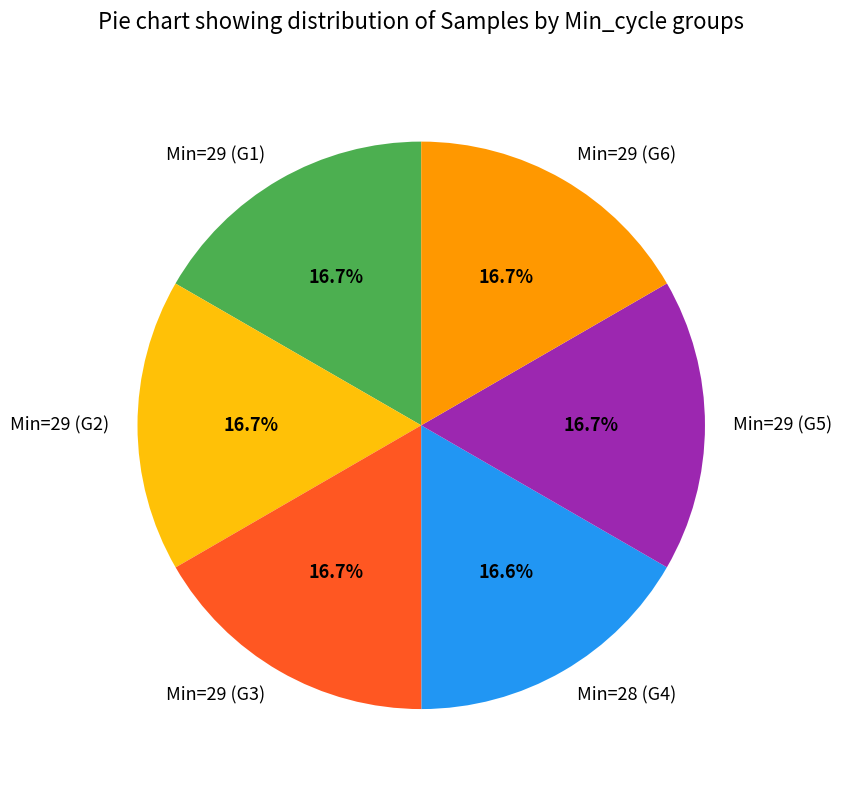

To the nearest percent, what is the average slice percentage?

17%